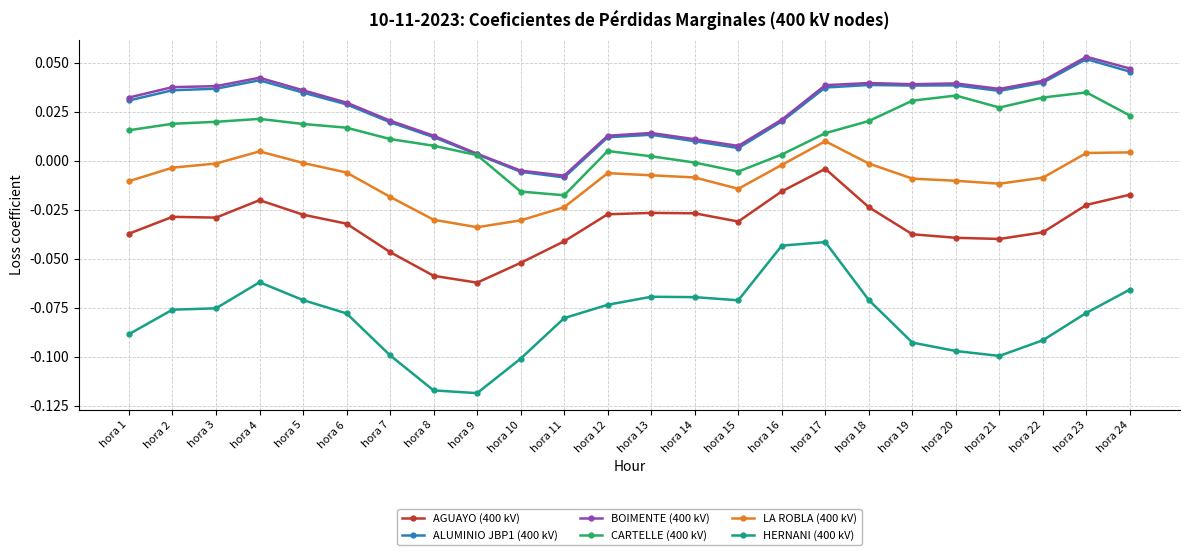

Does the chart display data point markers on the line(s)?

Yes